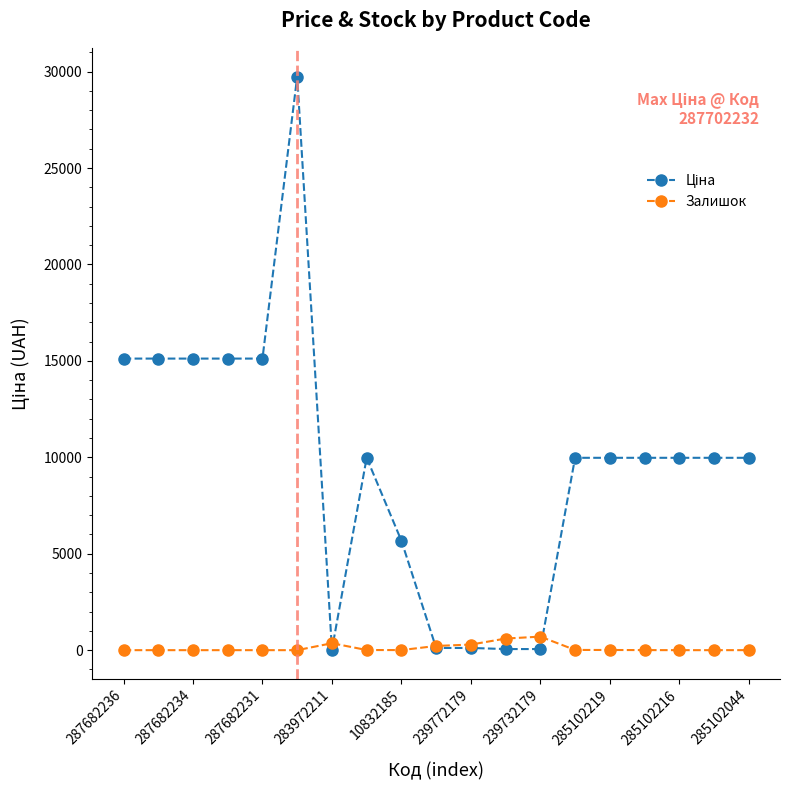

What is the highest value of the Залишок series?

702.0